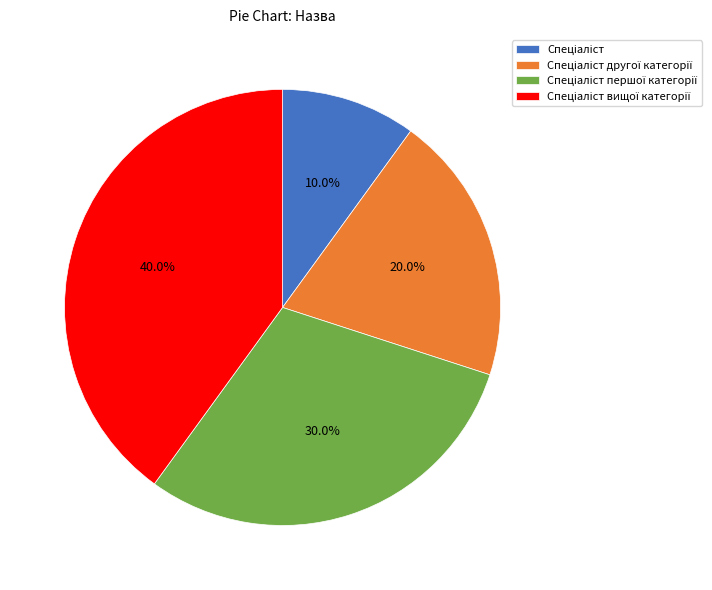

To the nearest percent, what is the average slice percentage?

25%